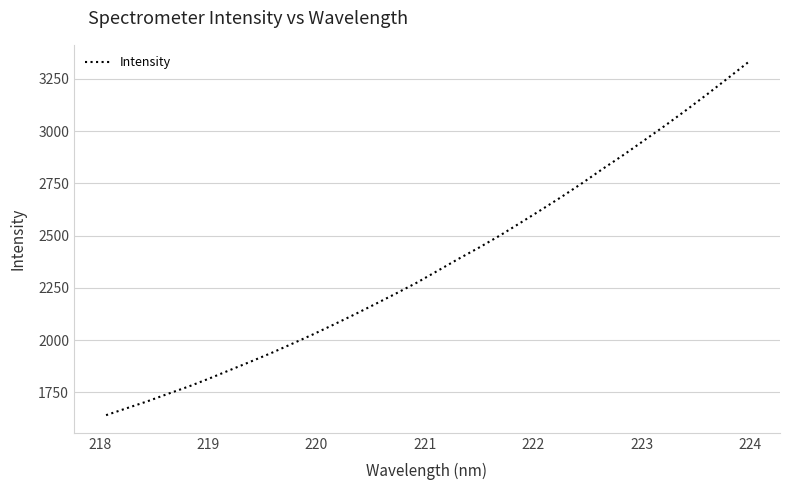

What is the difference between the maximum and minimum values?

1687.4